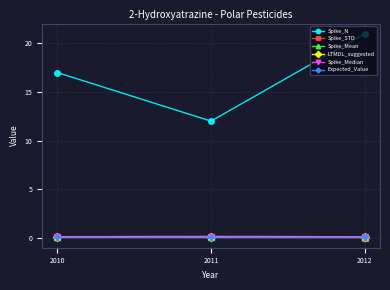

What is the value of the Spike_N point at the 2nd from the left?

12.0